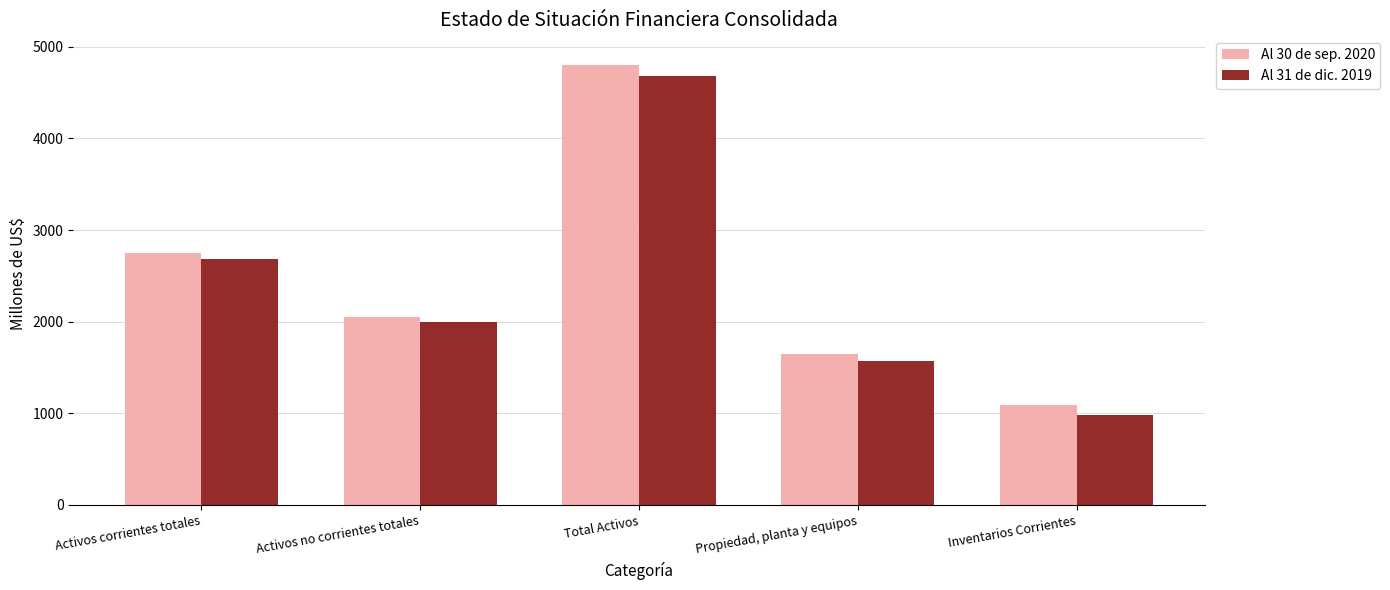

At which category is the sum across all series the highest?

Total Activos